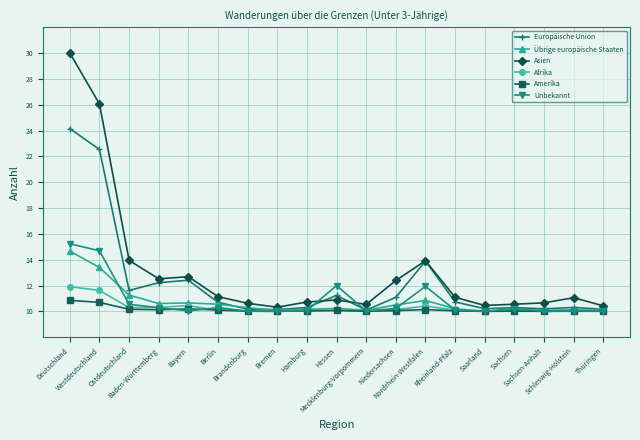

What position from the left is Rheinland-Pfalz?

14